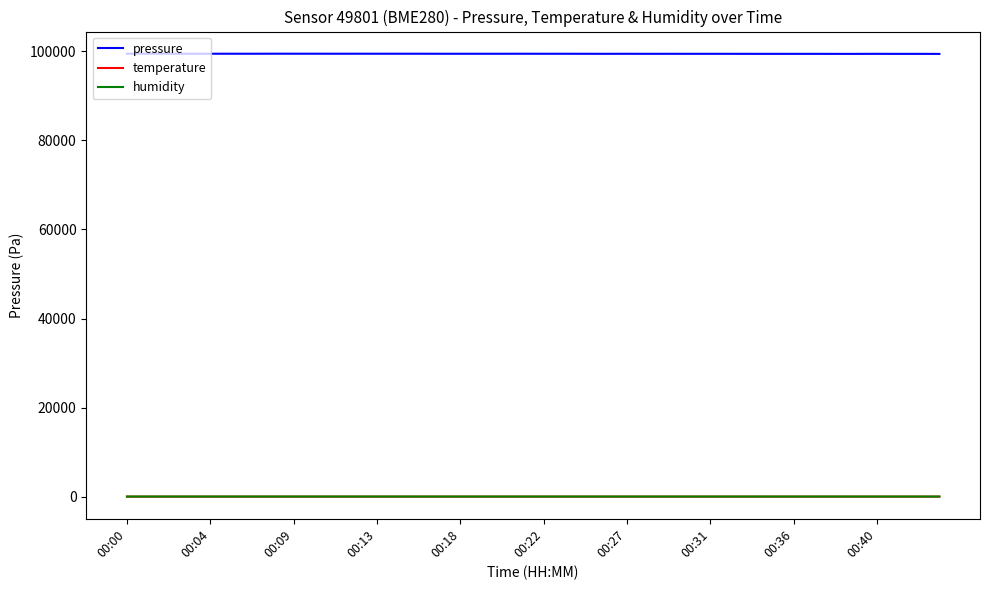

True or false: pressure and humidity cross at least once.

False